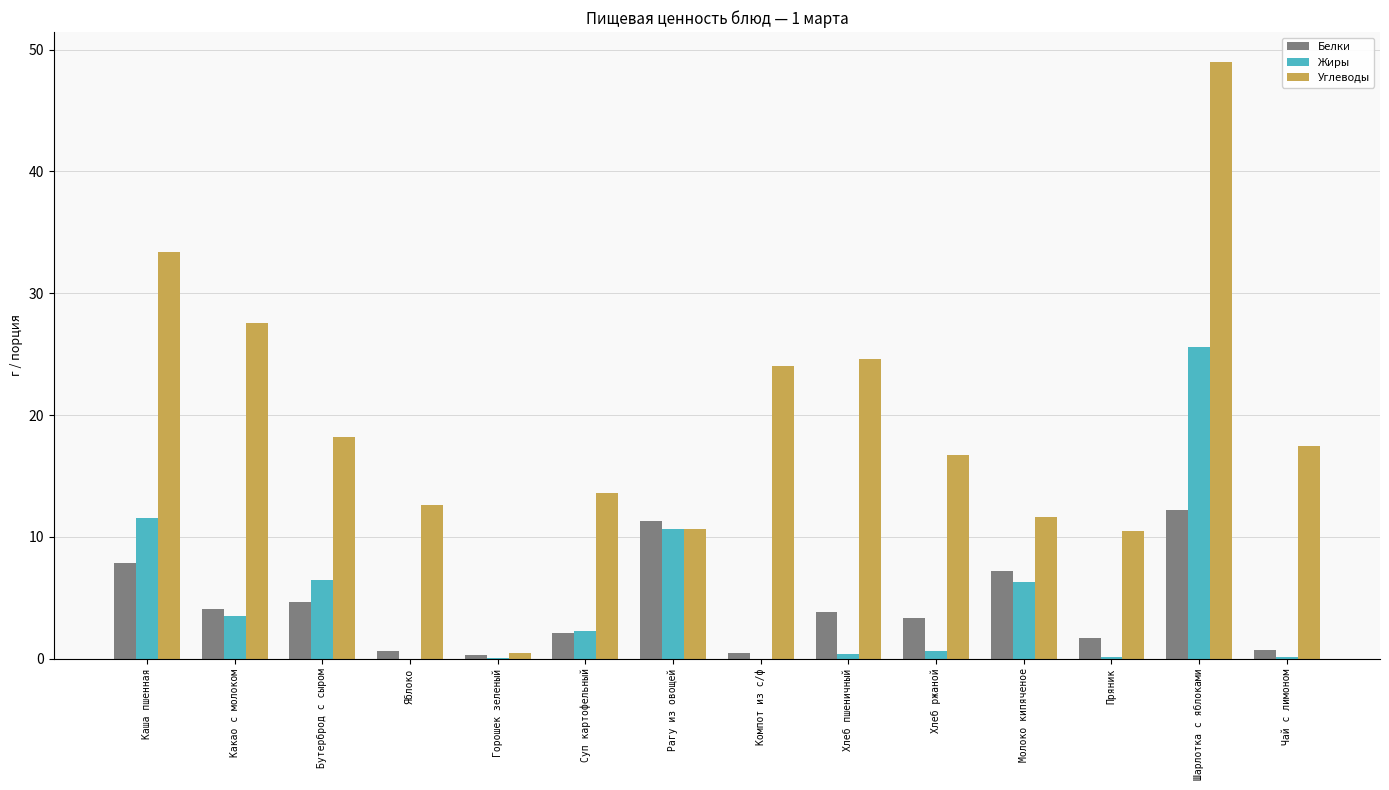

Which category has the highest value in the Углеводы series?

Шарлотка с яблоками